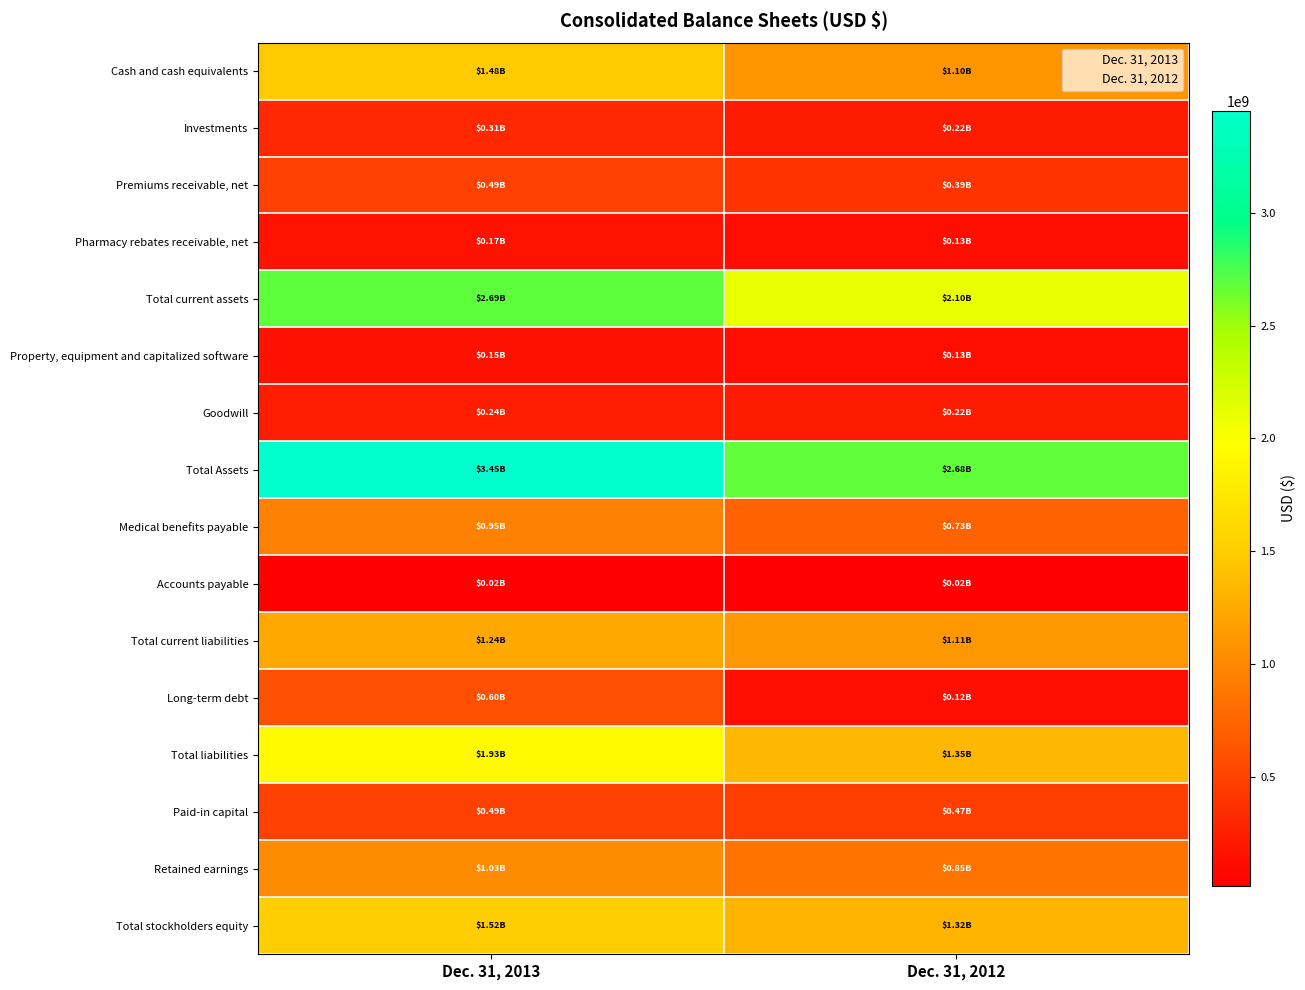

Rank the categories by Retained earnings value from highest to lowest.

0, 1